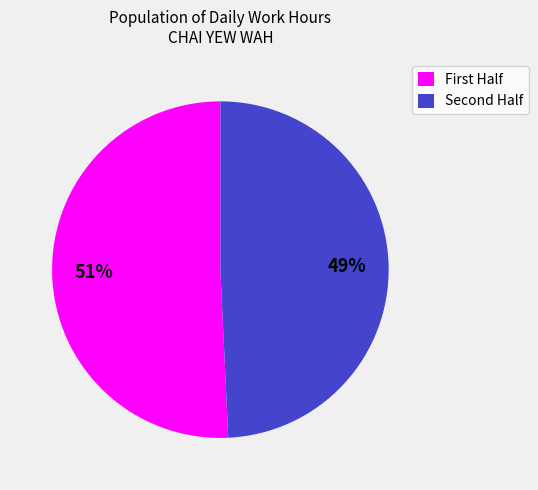

What is the smallest slice in the pie chart?

Second Half